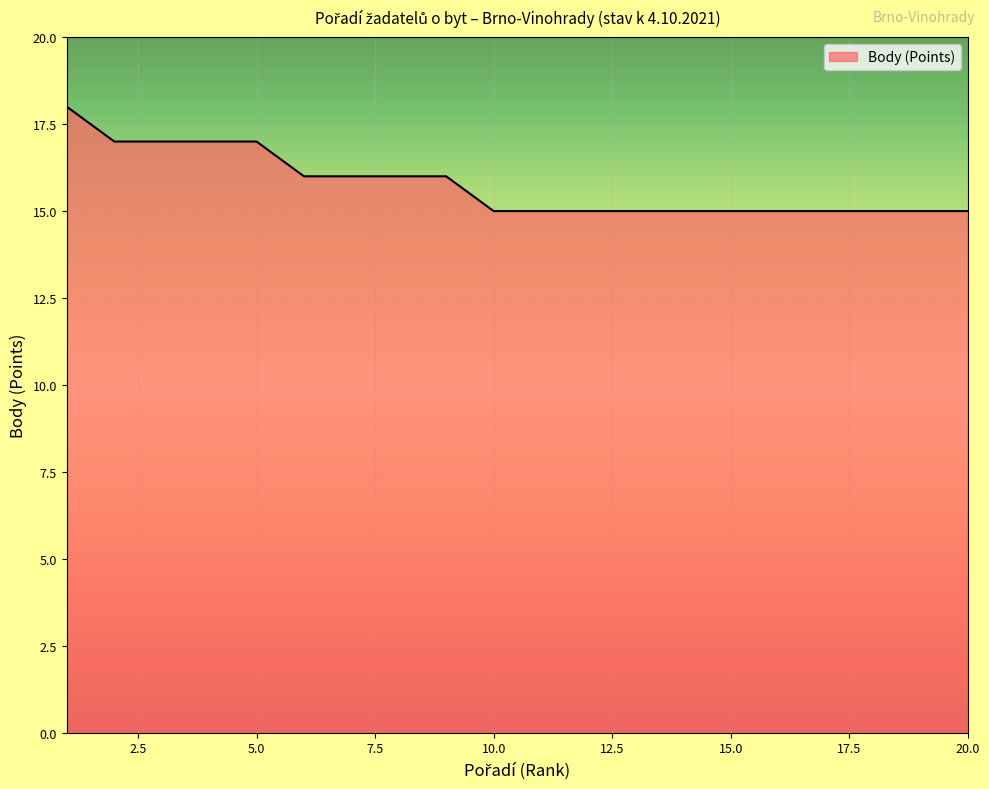

What is the difference between the maximum and minimum values?

3